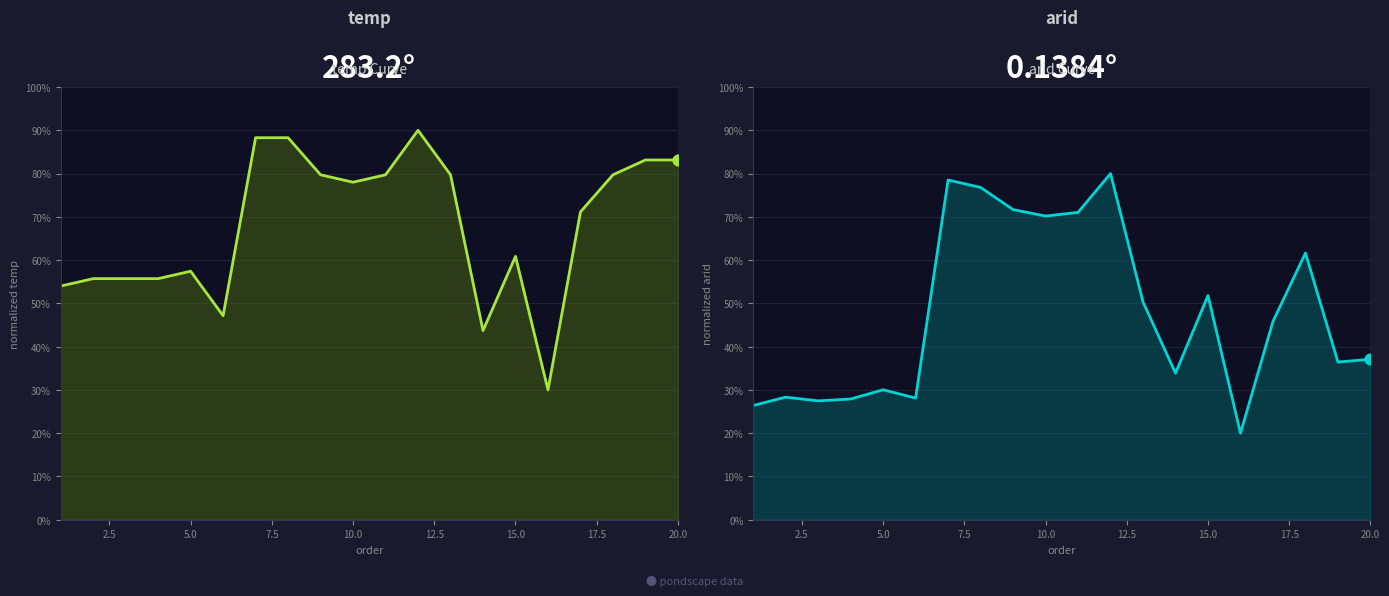

What are all the series names shown in the legend?

temp, arid